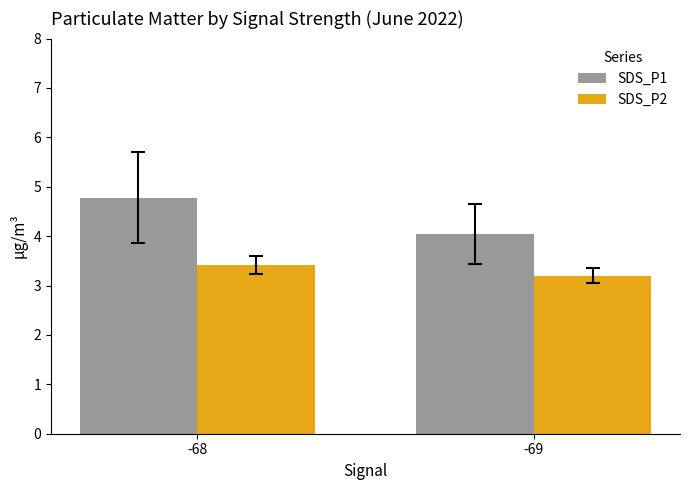

Reading left to right, what are all the values shown in this chart?

SDS_P1: 4.8	4.0
SDS_P2: 3.4	3.2